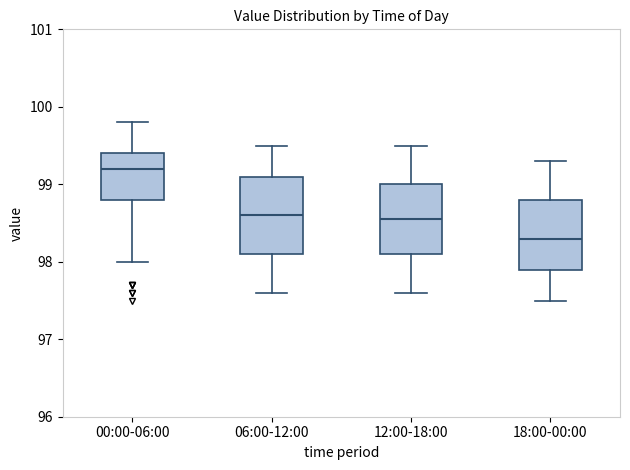

Where is the lower edge of the box for 12:00-18:00 on the y-axis? The values are not printed on the chart, so give them approximately, as read against the axis.

98.1